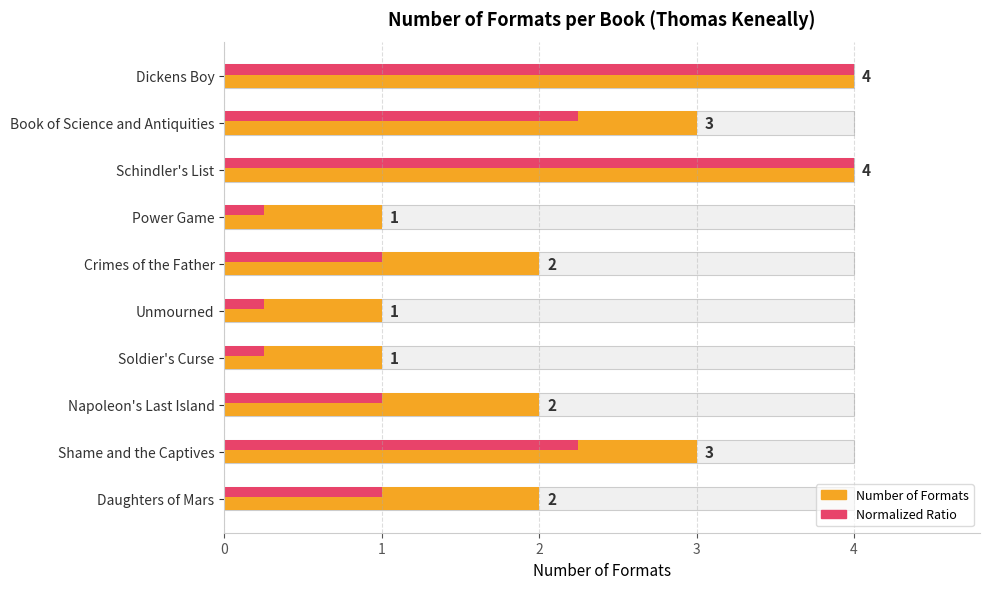

How many bars are there in total?

10